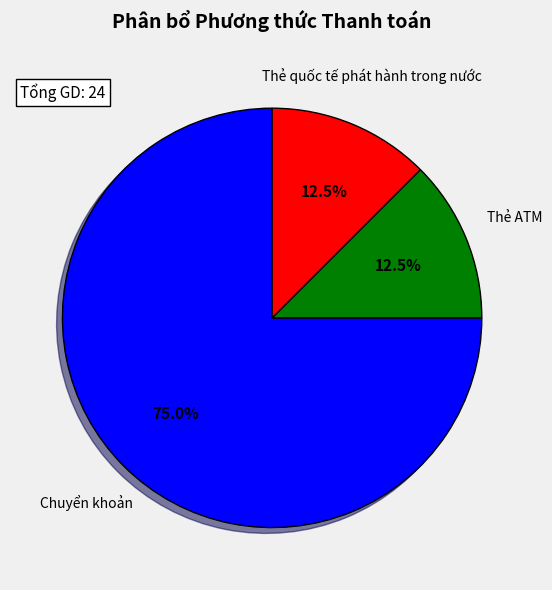

Between Thẻ quốc tế phát hành trong nước and Chuyển khoản, which is larger?

Chuyển khoản